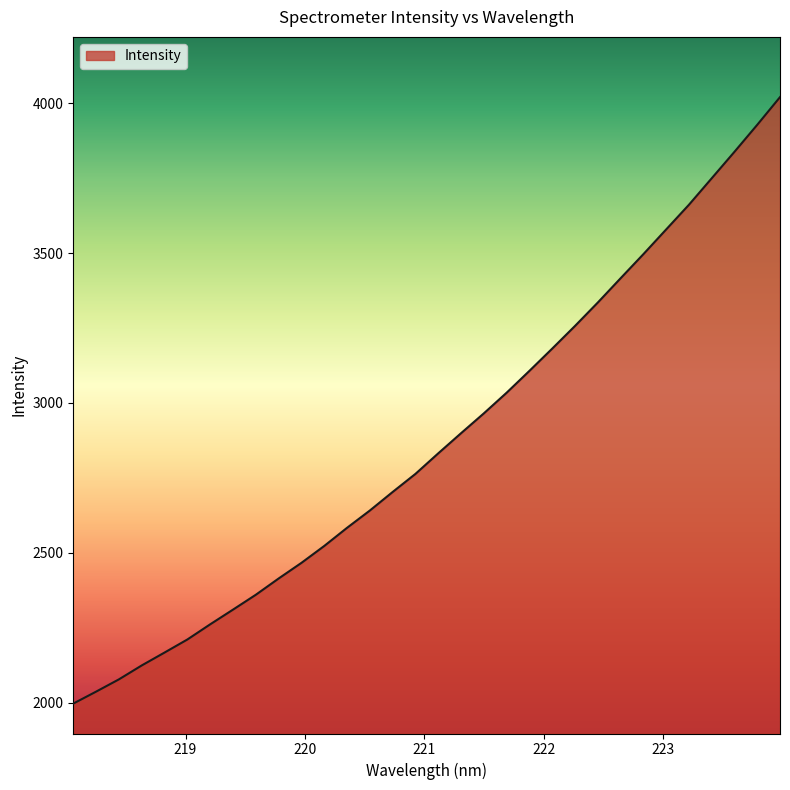

What is the difference between the maximum and minimum values?

2023.9